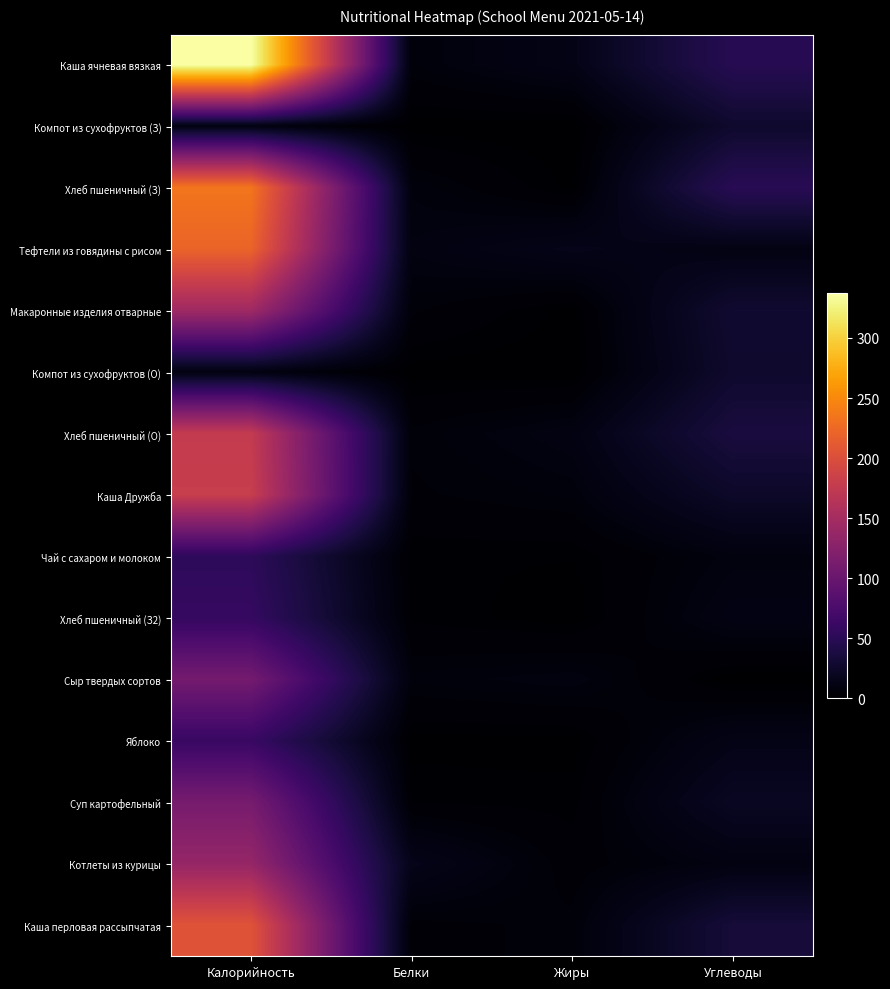

Between Калорийность and Углеводы, which is larger?

Калорийность